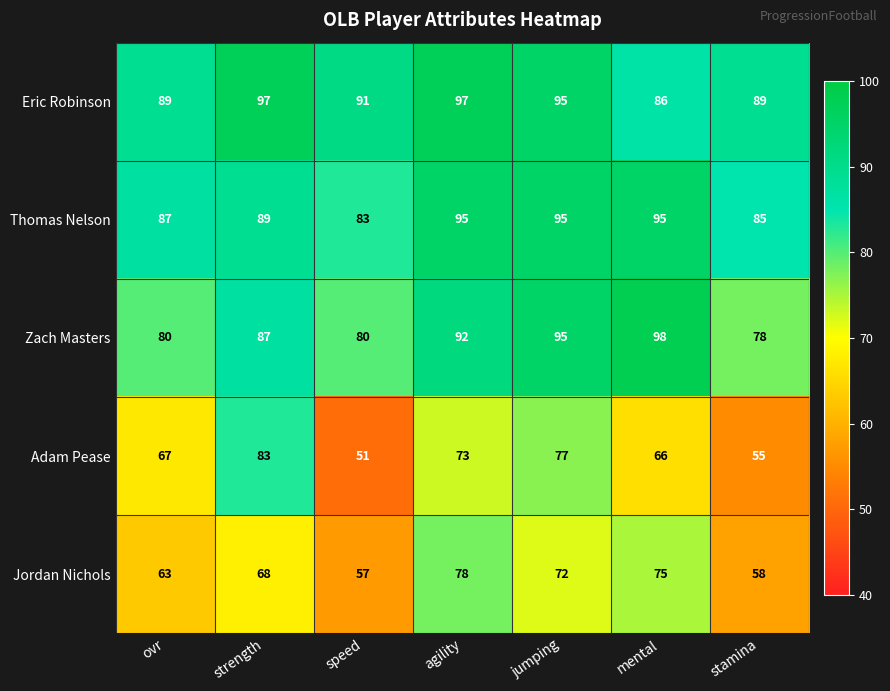

Is it true that Zach Masters equals 78 at stamina?

True